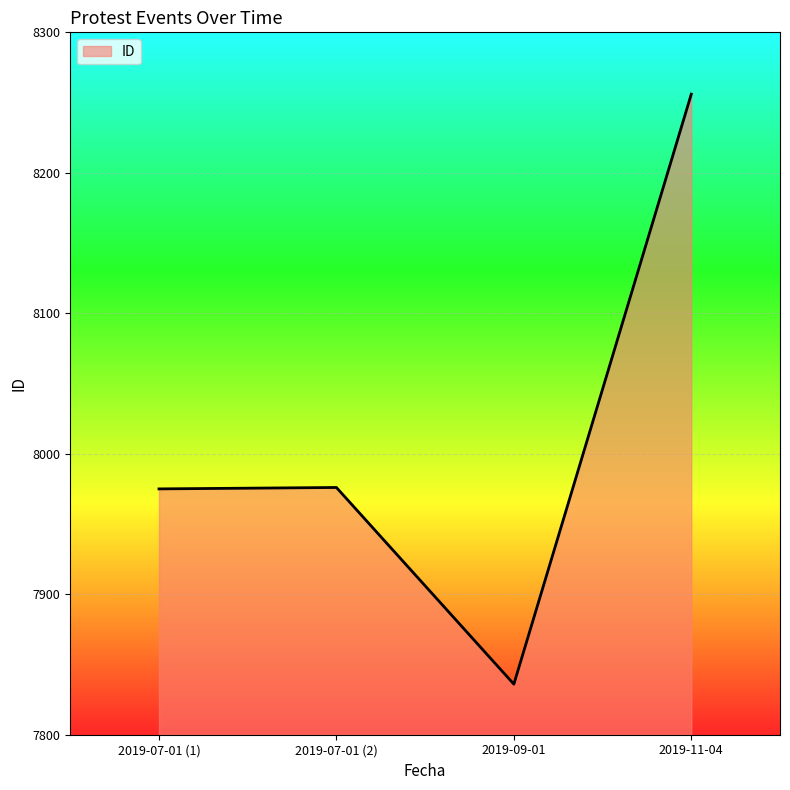

At which category does the data reach its first local valley?

2019-09-01